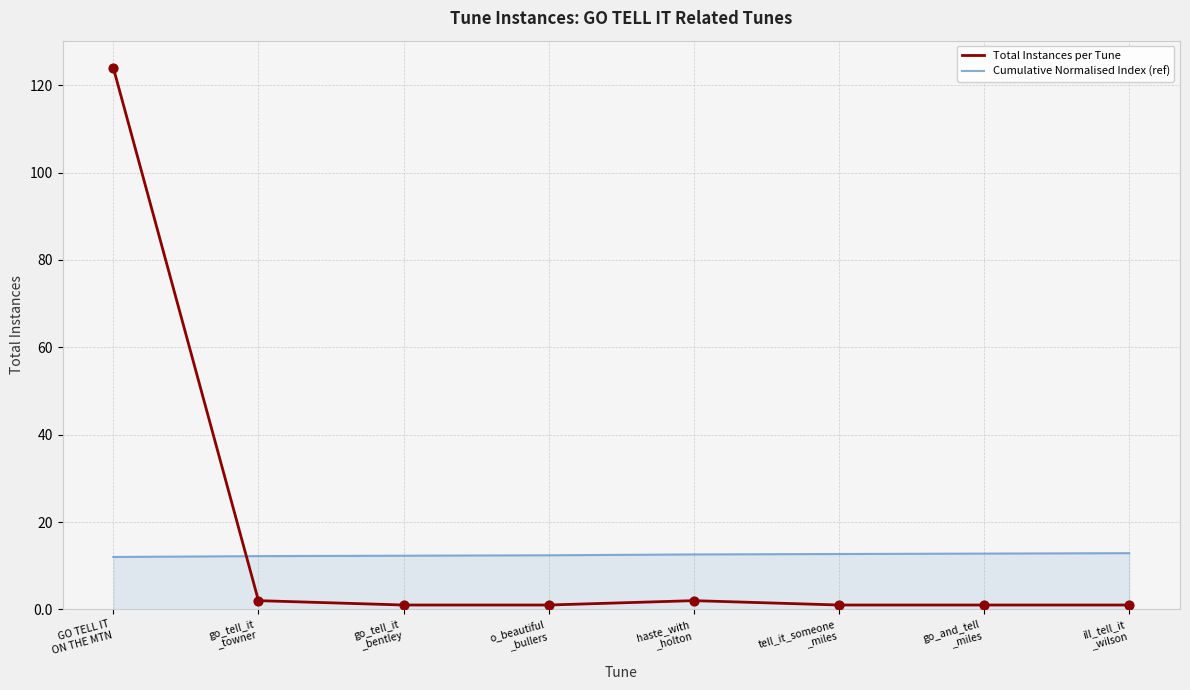

What is the total value across all series at o_beautiful
_bullers?

13.4